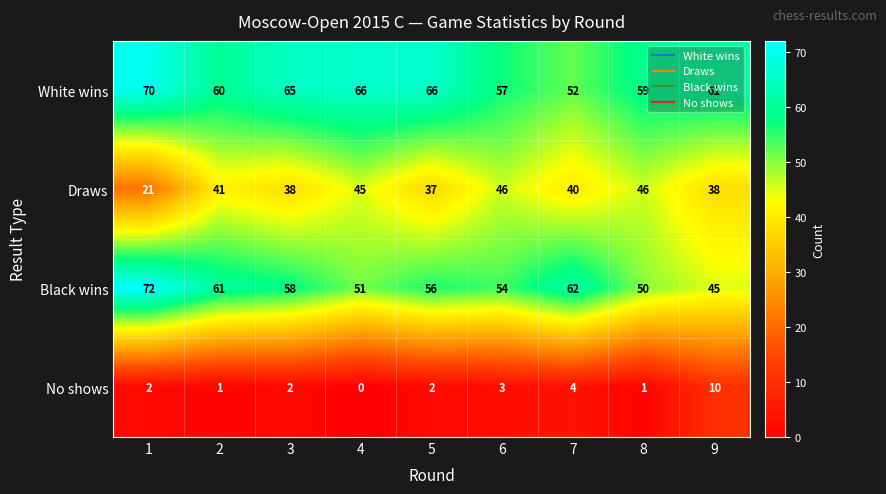

The value of White wins at 4 is 66. True or false?

True